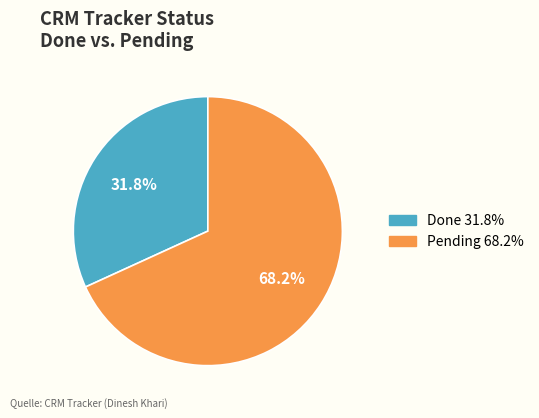

Is the sum of Pending and Done greater than half?

Yes